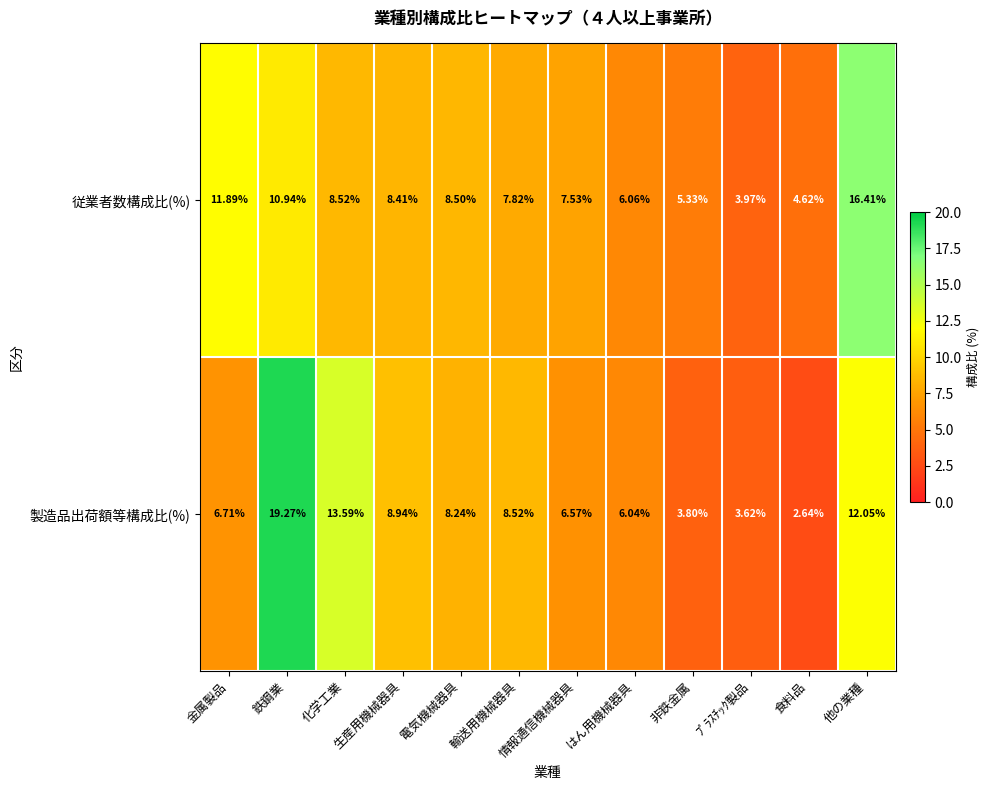

Which category has the lowest value across all series?

食料品